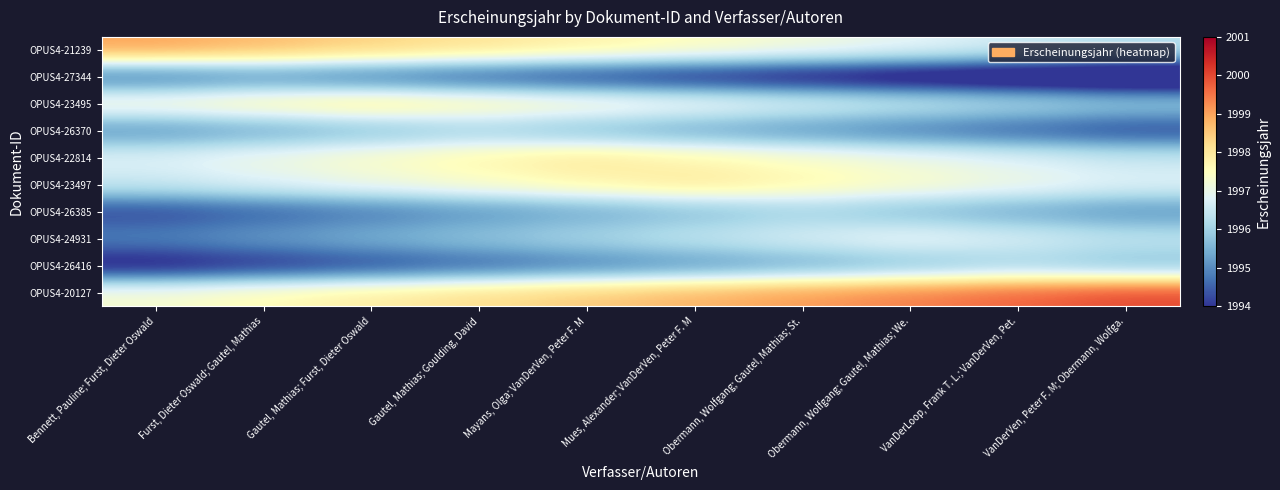

Rank the series at Mayans, Olga; VanDerVen, Peter F. M from highest to lowest value.

OPUS4-20127, OPUS4-22814, OPUS4-21239, OPUS4-23497, OPUS4-23495, OPUS4-24931, OPUS4-26370, OPUS4-26385, OPUS4-26416, OPUS4-27344